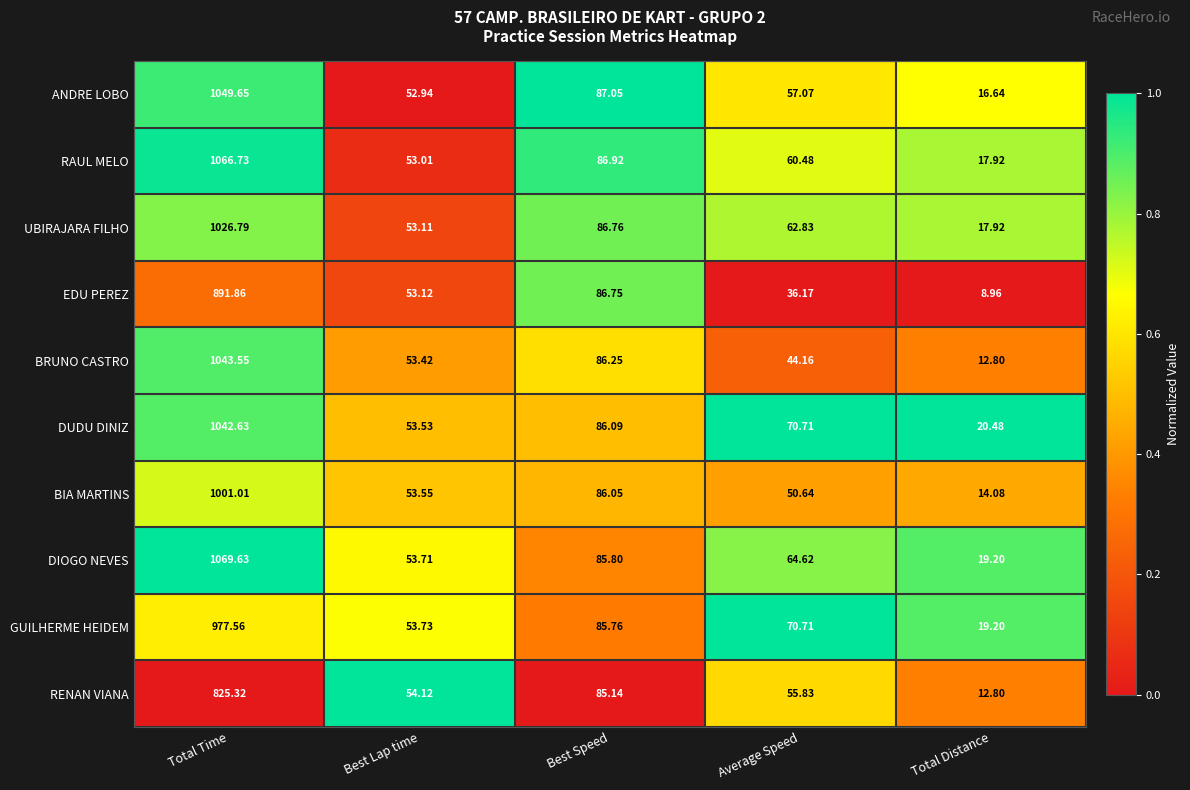

Rank the series by their maximum value, from lowest to highest.

RENAN VIANA, EDU PEREZ, GUILHERME HEIDEM, BIA MARTINS, UBIRAJARA FILHO, DUDU DINIZ, BRUNO CASTRO, ANDRE LOBO, RAUL MELO, DIOGO NEVES